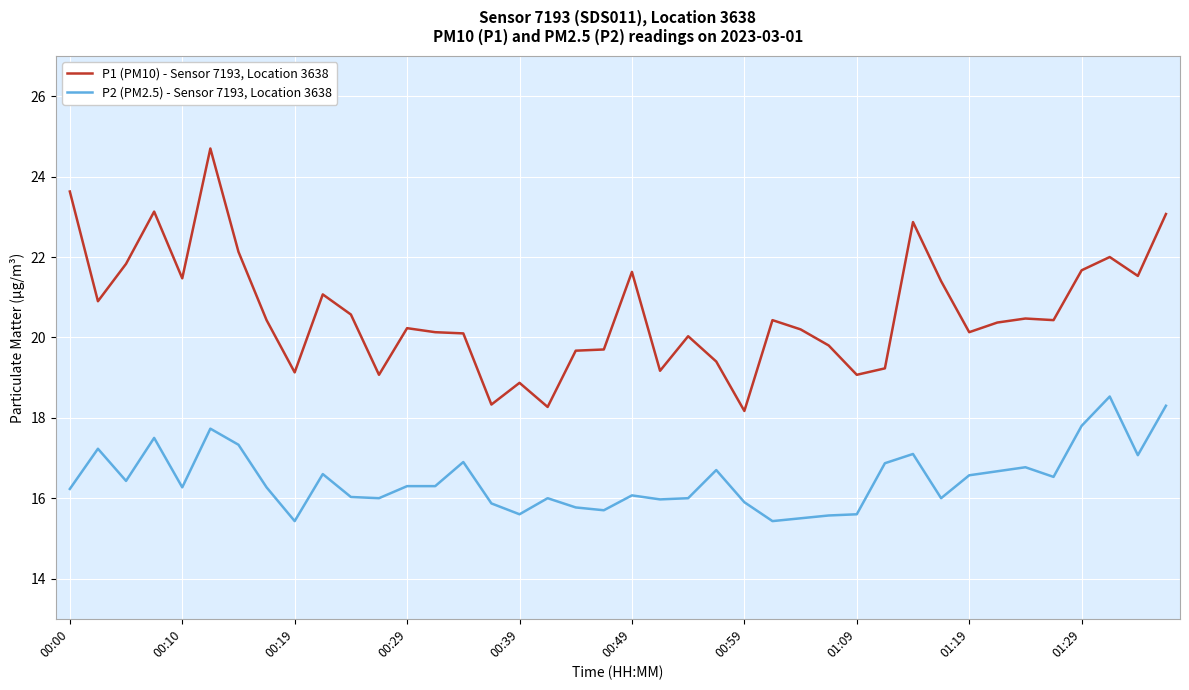

What is the minimum value for P1 (PM10) - Sensor 7193, Location 3638?

18.2